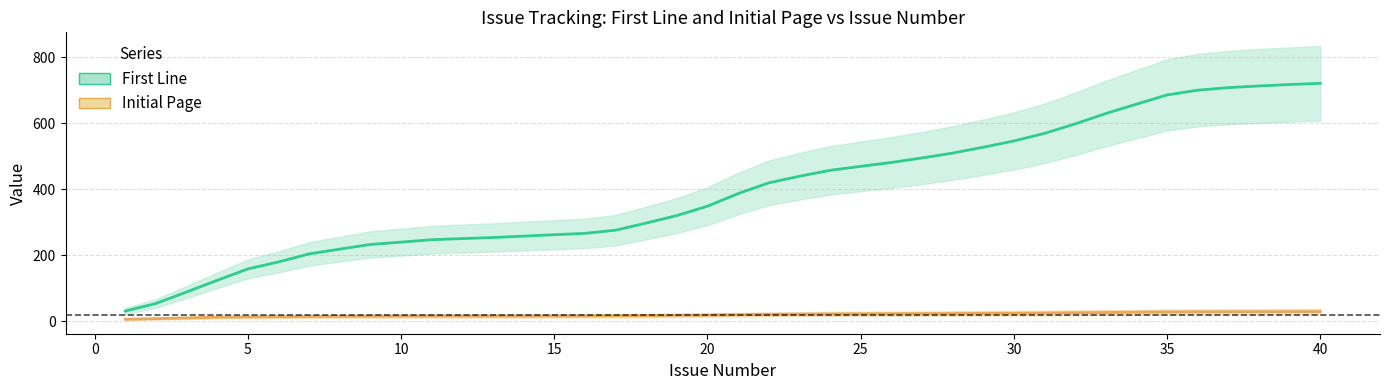

What is the highest value of the First Line series?

720.8